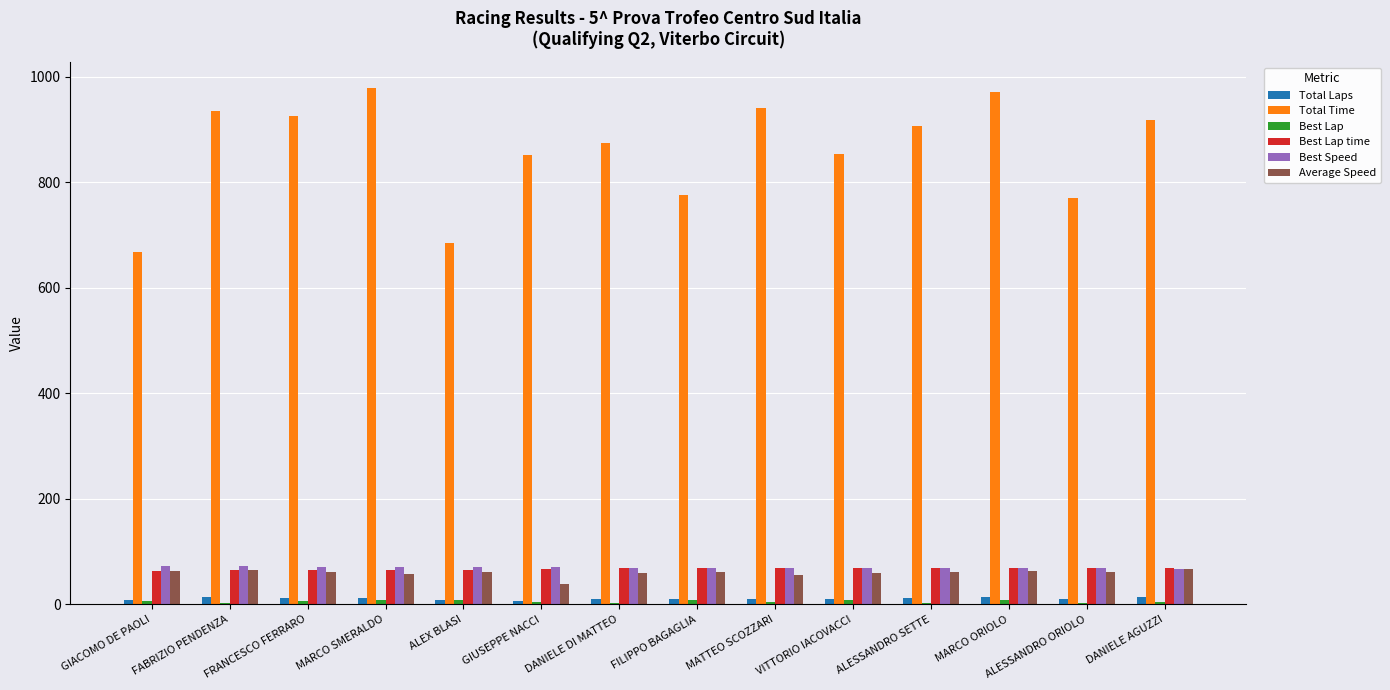

How many data points in Average Speed are above 60?

10